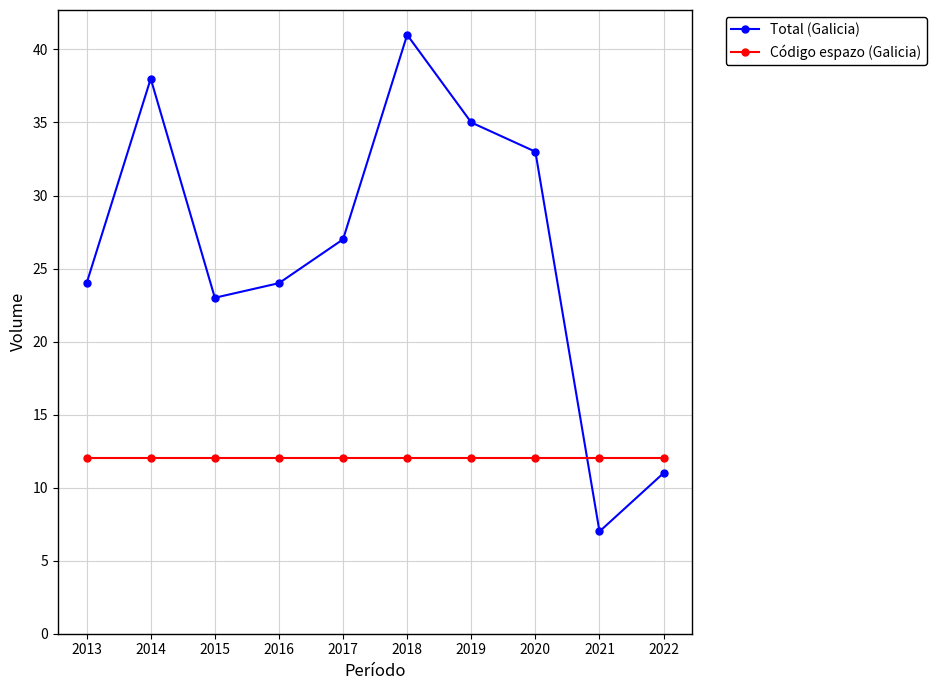

Is the value of Código espazo (Galicia) at 2019 greater than the value of Total (Galicia) at 2022?

Yes